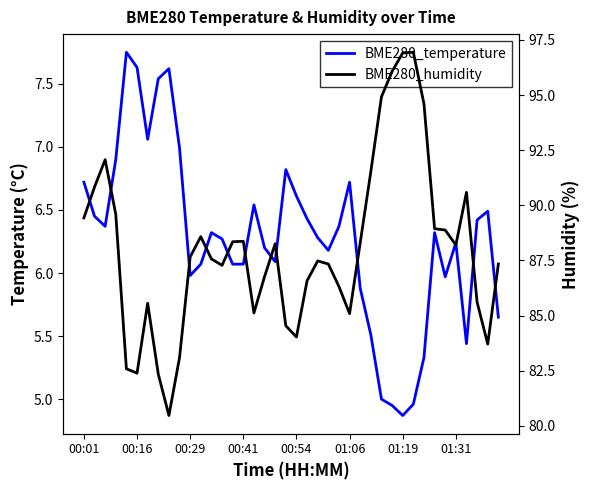

What is the greatest value displayed?

96.9